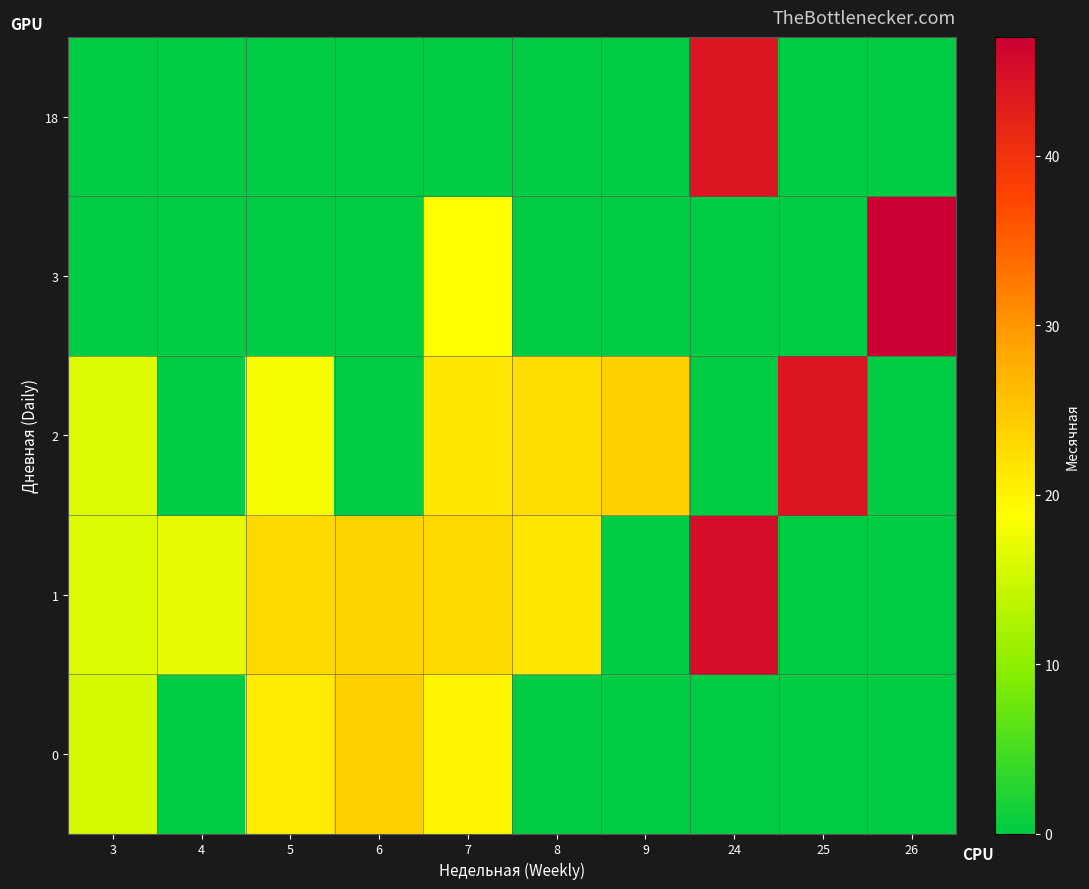

At 24, list the series in order from largest to smallest.

1, 18, 0, 2, 3